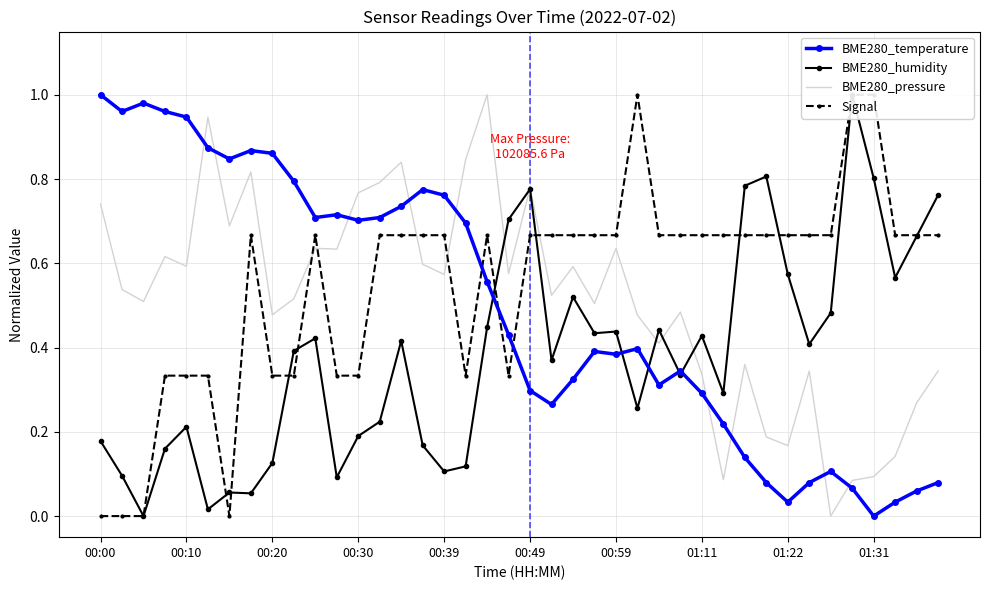

Which series ends up on top after the final intersection of BME280_pressure and BME280_temperature?

BME280_pressure